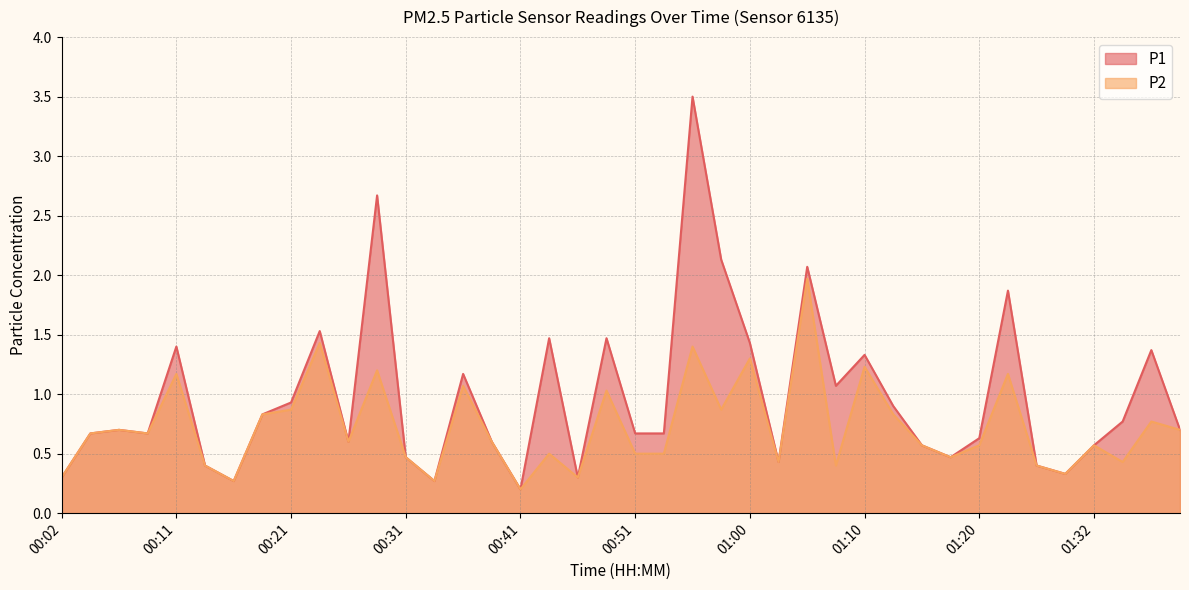

True or false: P1 and P2 cross at least once.

False